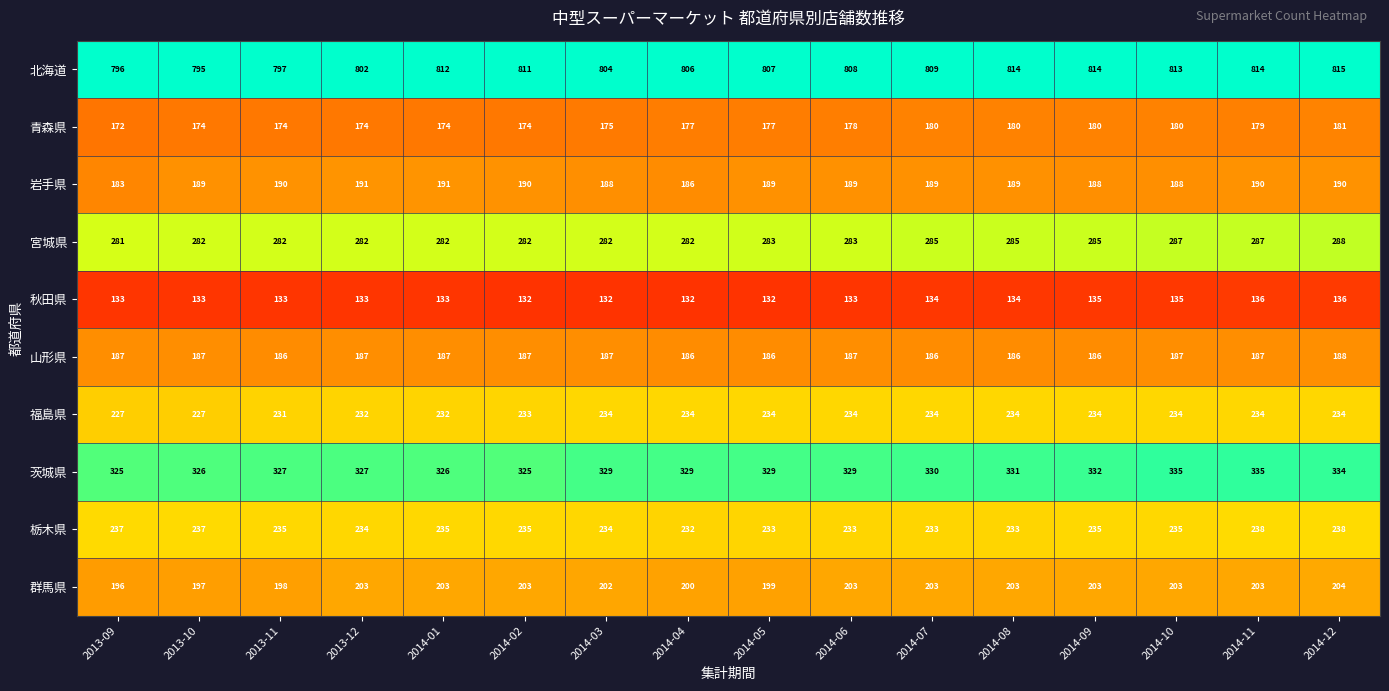

The 秋田県 series shows 133 at 2014-06. True or false?

True